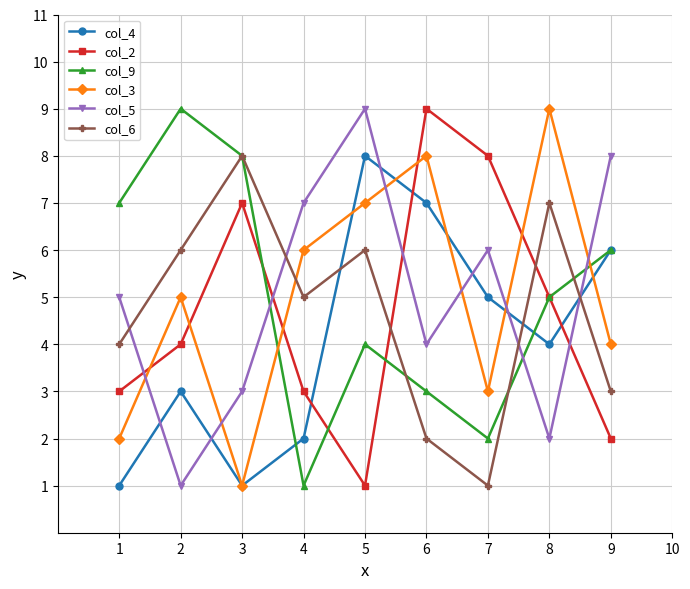

What is the difference between the second highest and second lowest values in the col_9 series?

6